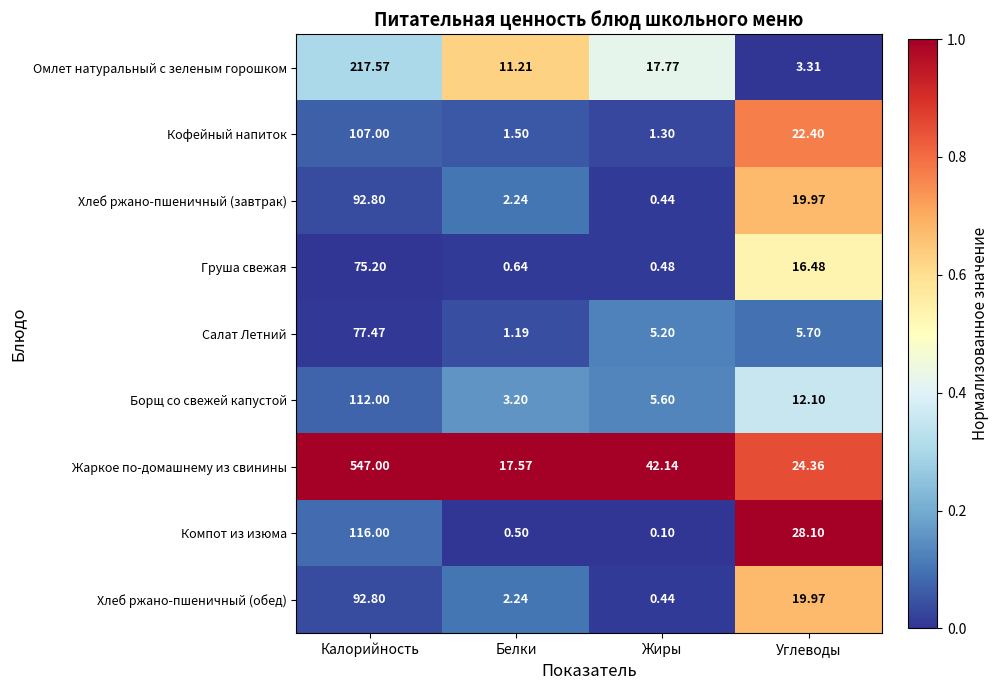

Which series has the widest spread of values?

Жаркое по-домашнему из свинины